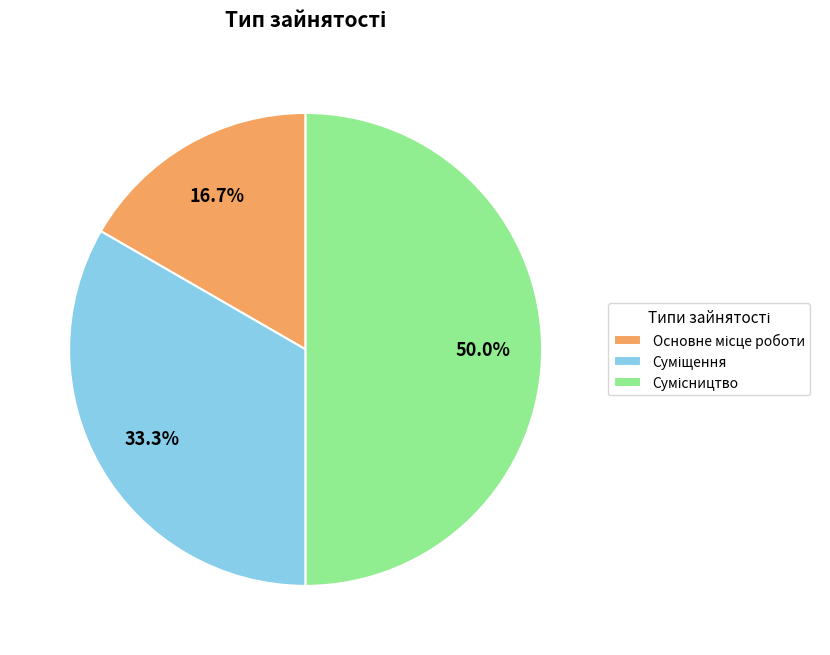

How many slices are in this pie chart?

3